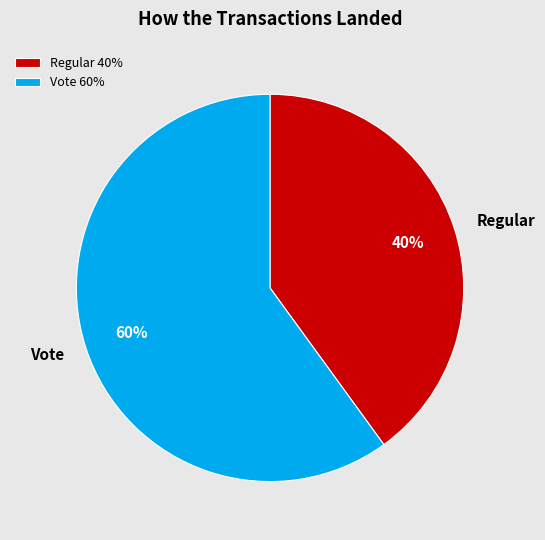

Combined, do Vote and Regular account for over 50%?

Yes